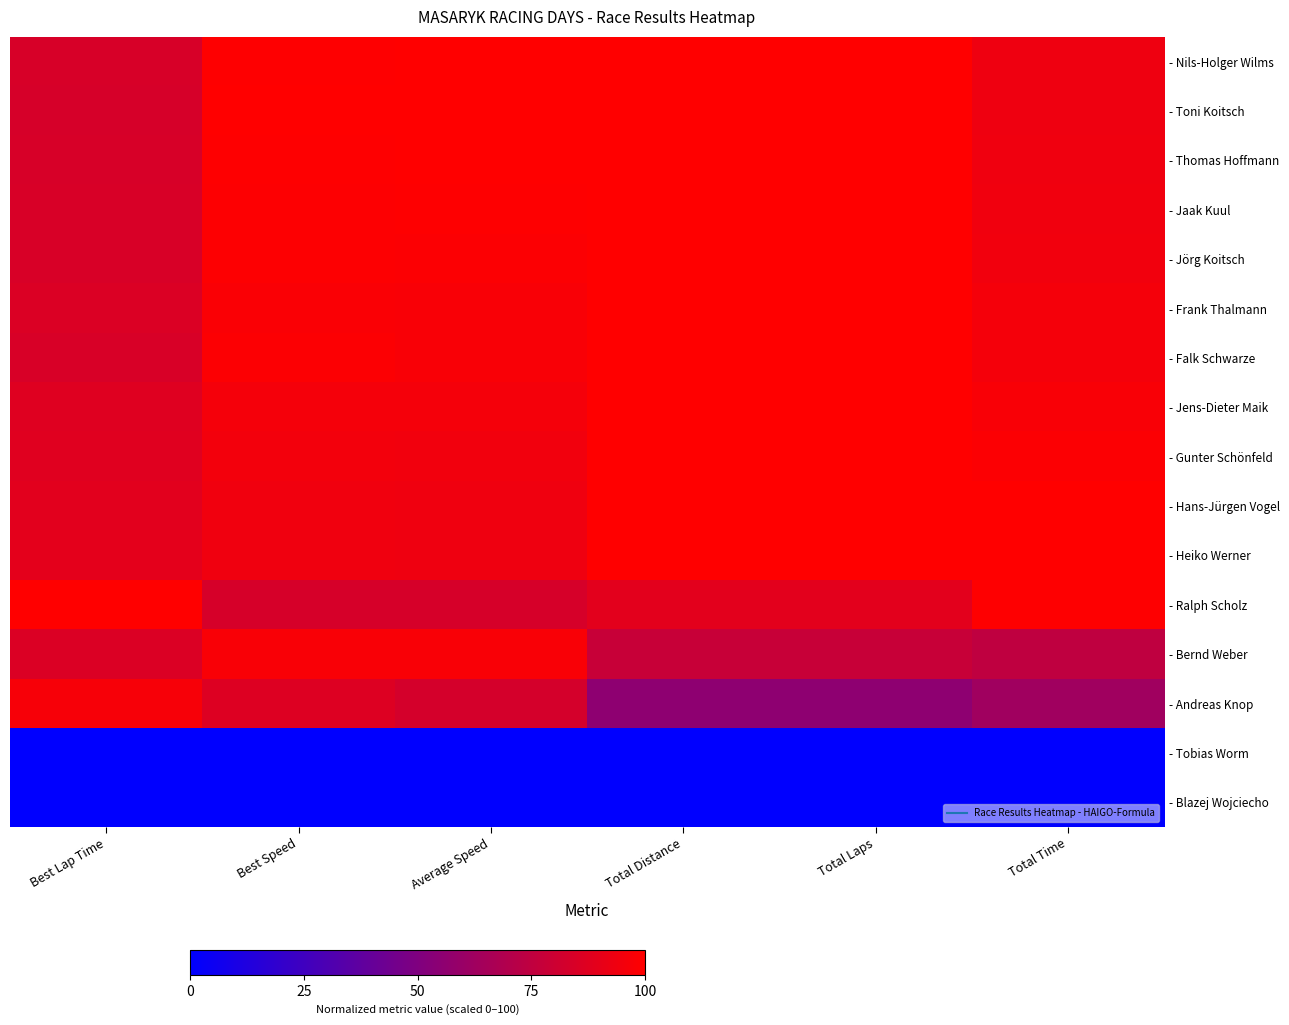

Reading left to right, list all the values displayed in this chart.

- Nils-Holger Wilms: Best Lap Time=0.8	Best Speed=1.0	Average Speed=1.0	Total Distance=1.0	Total Laps=1.0	Total Time=0.9
- Toni Koitsch: Best Lap Time=0.8	Best Speed=1.0	Average Speed=1.0	Total Distance=1.0	Total Laps=1.0	Total Time=0.9
- Thomas Hoffmann: Best Lap Time=0.8	Best Speed=1.0	Average Speed=1.0	Total Distance=1.0	Total Laps=1.0	Total Time=0.9
- Jaak Kuul: Best Lap Time=0.8	Best Speed=1.0	Average Speed=1.0	Total Distance=1.0	Total Laps=1.0	Total Time=0.9
- Jörg Koitsch: Best Lap Time=0.8	Best Speed=1.0	Average Speed=1.0	Total Distance=1.0	Total Laps=1.0	Total Time=0.9
- Frank Thalmann: Best Lap Time=0.9	Best Speed=1.0	Average Speed=1.0	Total Distance=1.0	Total Laps=1.0	Total Time=1.0
- Falk Schwarze: Best Lap Time=0.8	Best Speed=1.0	Average Speed=1.0	Total Distance=1.0	Total Laps=1.0	Total Time=1.0
- Jens-Dieter Maik: Best Lap Time=0.9	Best Speed=1.0	Average Speed=1.0	Total Distance=1.0	Total Laps=1.0	Total Time=1.0
- Gunter Schönfeld: Best Lap Time=0.9	Best Speed=1.0	Average Speed=0.9	Total Distance=1.0	Total Laps=1.0	Total Time=1.0
- Hans-Jürgen Vogel: Best Lap Time=0.9	Best Speed=0.9	Average Speed=0.9	Total Distance=1.0	Total Laps=1.0	Total Time=1.0
- Heiko Werner: Best Lap Time=0.9	Best Speed=0.9	Average Speed=0.9	Total Distance=1.0	Total Laps=1.0	Total Time=1.0
- Ralph Scholz: Best Lap Time=1.0	Best Speed=0.8	Average Speed=0.8	Total Distance=0.9	Total Laps=0.9	Total Time=1.0
- Bernd Weber: Best Lap Time=0.9	Best Speed=1.0	Average Speed=1.0	Total Distance=0.8	Total Laps=0.8	Total Time=0.7
- Andreas Knop: Best Lap Time=1.0	Best Speed=0.9	Average Speed=0.8	Total Distance=0.6	Total Laps=0.6	Total Time=0.6
- Tobias Worm: Best Lap Time=0.0	Best Speed=0.0	Average Speed=0.0	Total Distance=0.0	Total Laps=0.0	Total Time=0.0
- Blazej Wojciecho: Best Lap Time=0.0	Best Speed=0.0	Average Speed=0.0	Total Distance=0.0	Total Laps=0.0	Total Time=0.0